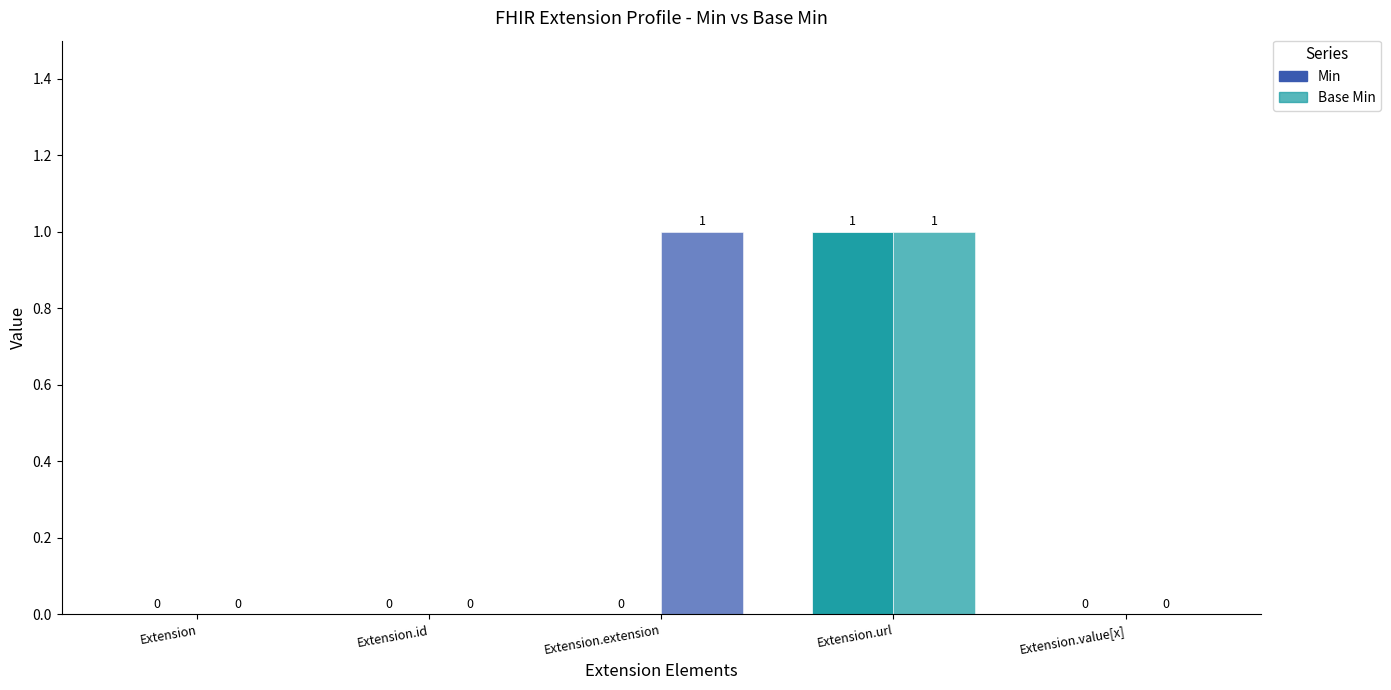

List the labels in order of Min value, largest first.

Extension.url, Extension, Extension.id, Extension.extension, Extension.value[x]